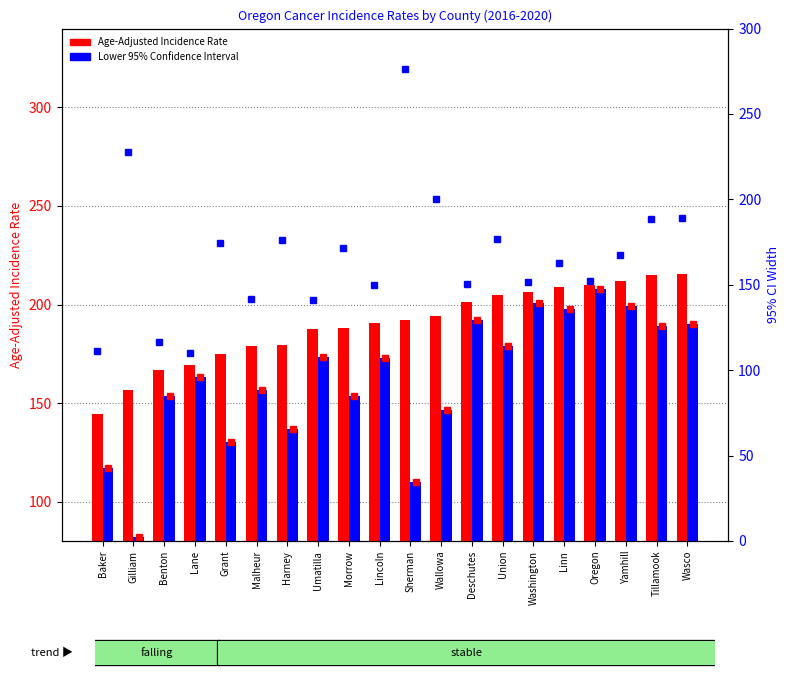

What is the smallest value displayed?

82.0